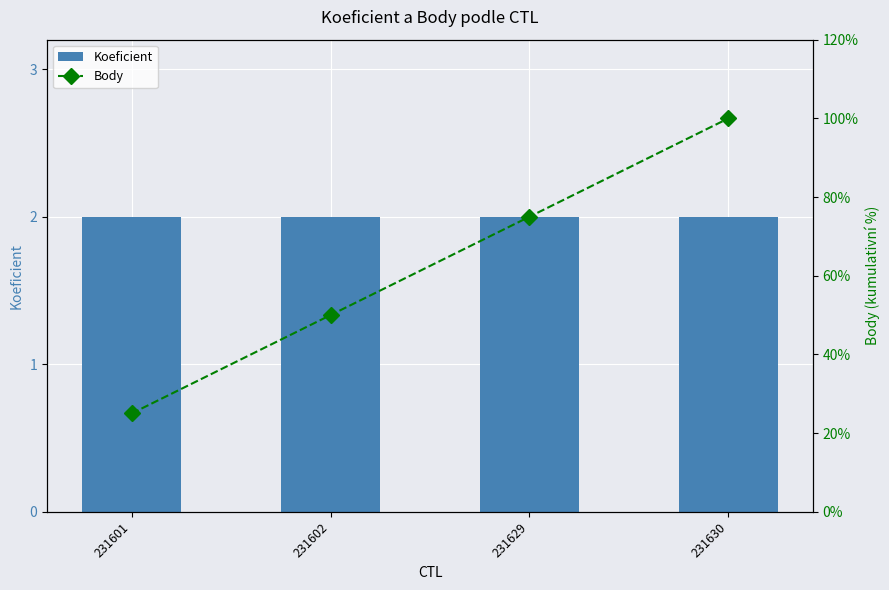

What is the sum of all Body values?

250